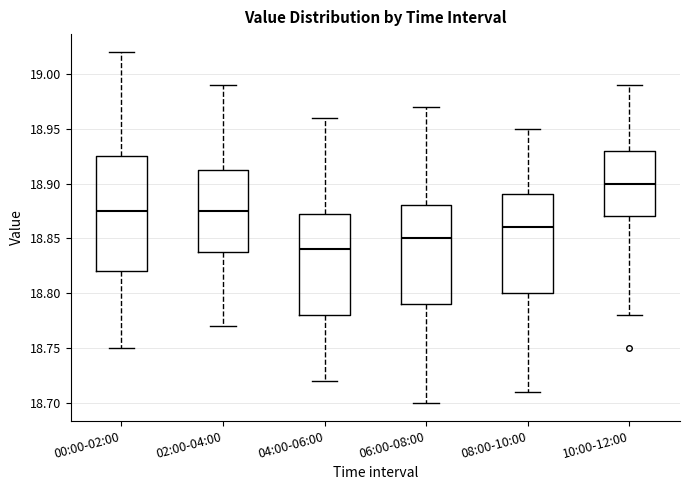

Reading left to right, transcribe this box plot: for each box, give where its median line is, the range the box spans, and where its two whiskers end, as read against the y-axis. The values are not printed on the chart, so give them approximately, as read against the axis.

00:00-02:00: median 18.875, box 18.820 to 18.925, whiskers 18.750 to 19.020
02:00-04:00: median 18.875, box 18.840 to 18.915, whiskers 18.770 to 18.990
04:00-06:00: median 18.840, box 18.780 to 18.875, whiskers 18.720 to 18.960
06:00-08:00: median 18.850, box 18.790 to 18.880, whiskers 18.700 to 18.970
08:00-10:00: median 18.860, box 18.800 to 18.890, whiskers 18.710 to 18.950
10:00-12:00: median 18.900, box 18.870 to 18.930, whiskers 18.780 to 18.990